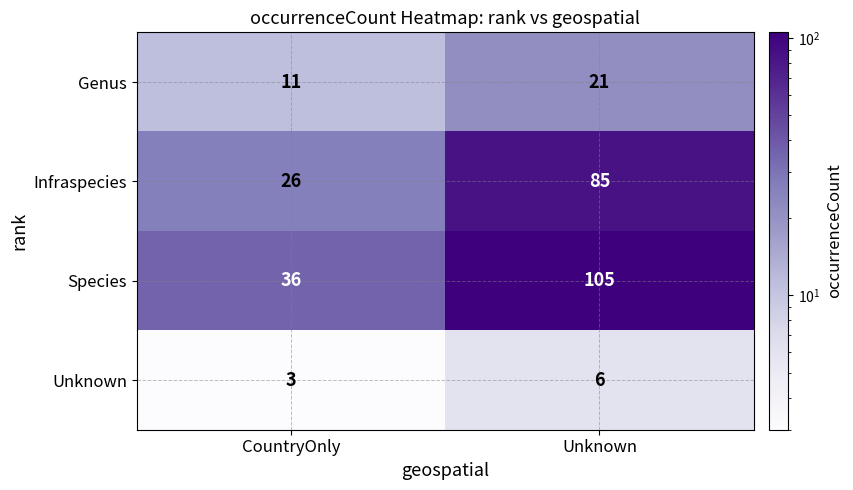

Which category has the lowest value across all series?

CountryOnly